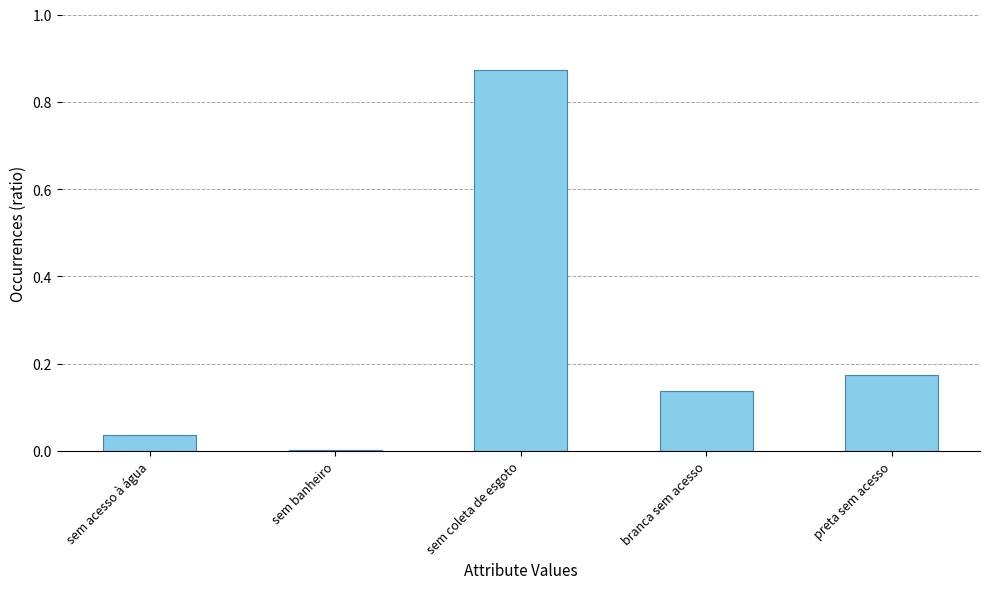

Is it true that the value at sem banheiro is 0.0?

True